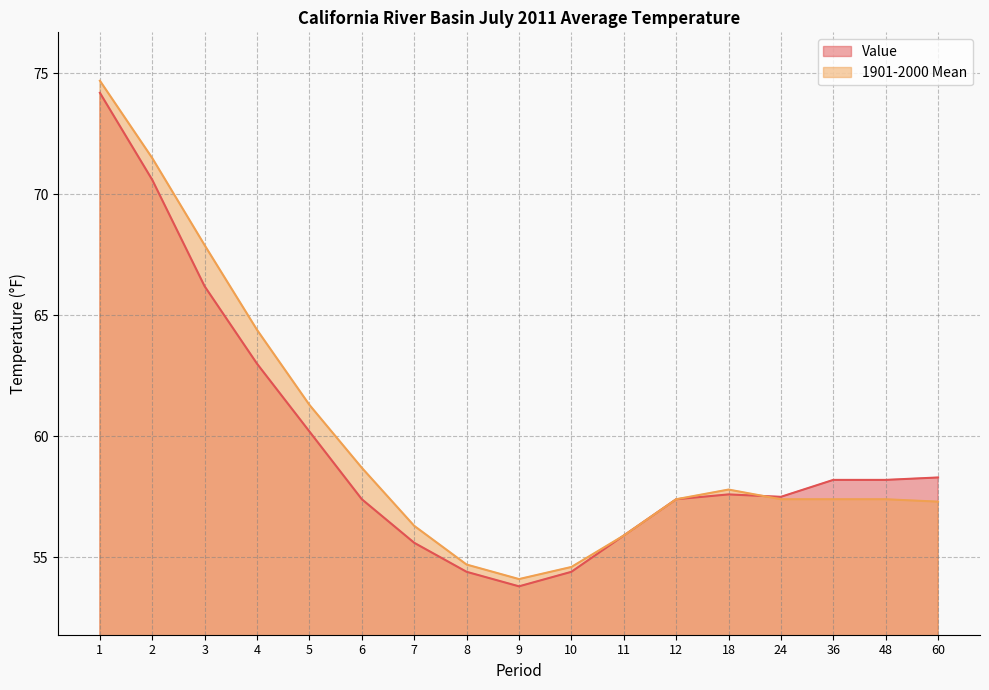

What is the value of the 1901-2000 Mean point at the 4th from the left?

64.4